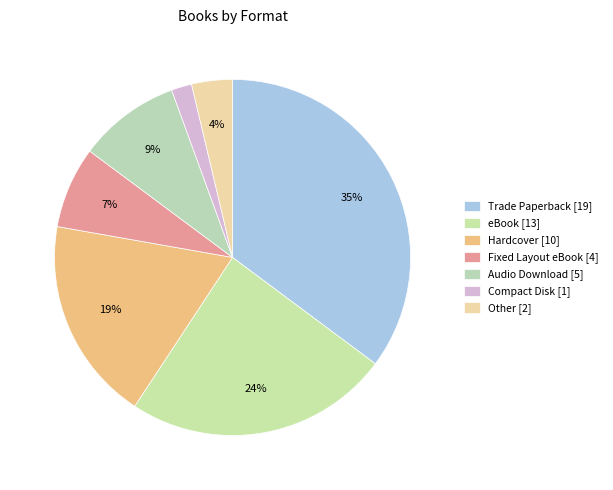

Count the number of slices in the pie.

7